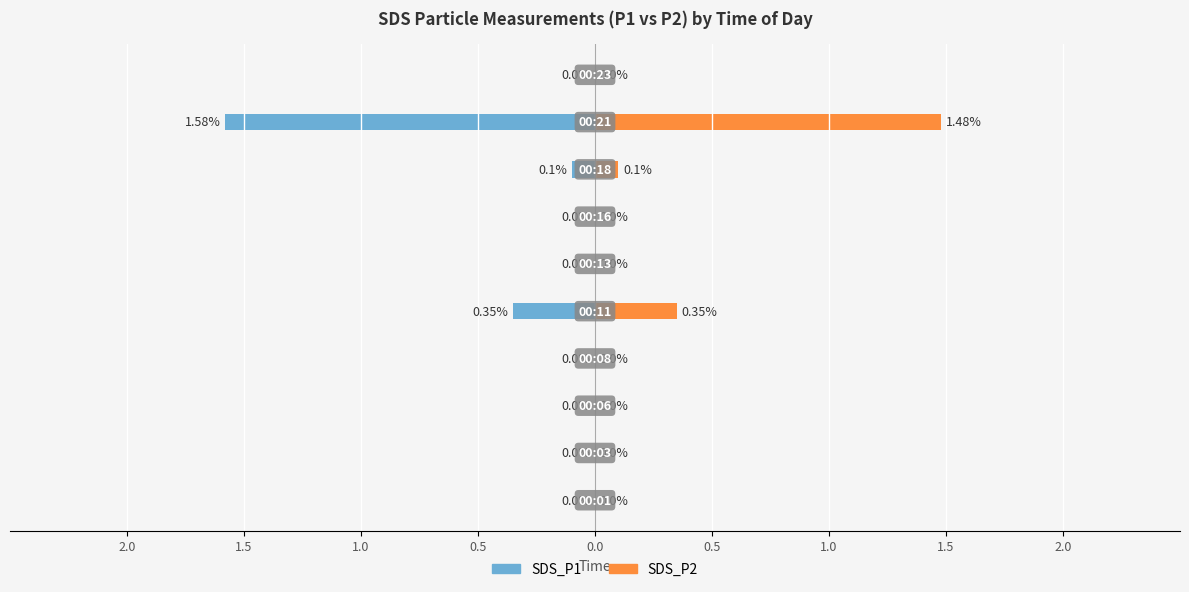

What is the sum of all SDS_P2 values?

1.9